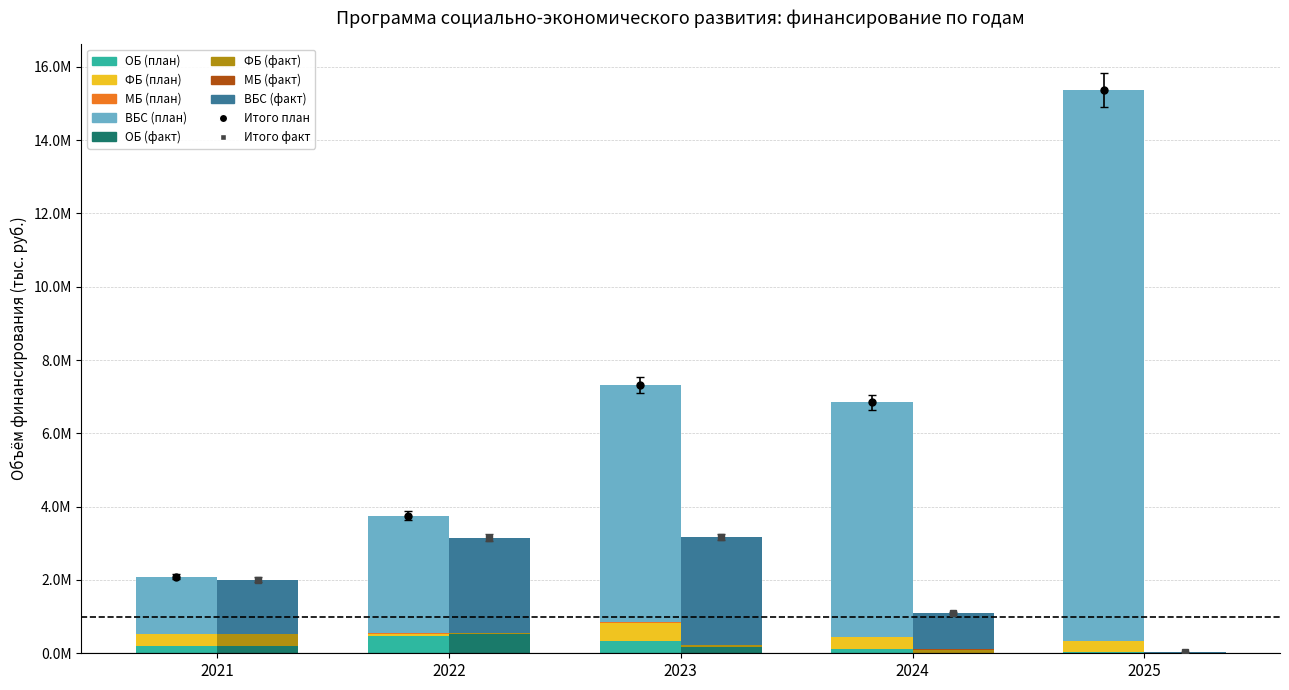

How many values in the ВБС (план) series exceed 6403765?

2